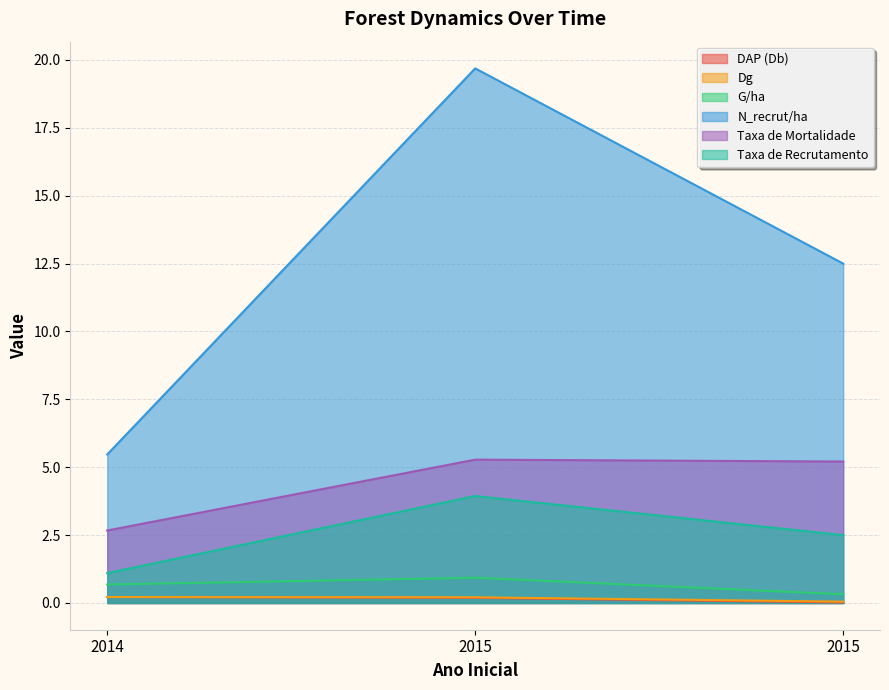

At which label does Taxa de Mortalidade reach its minimum?

2014